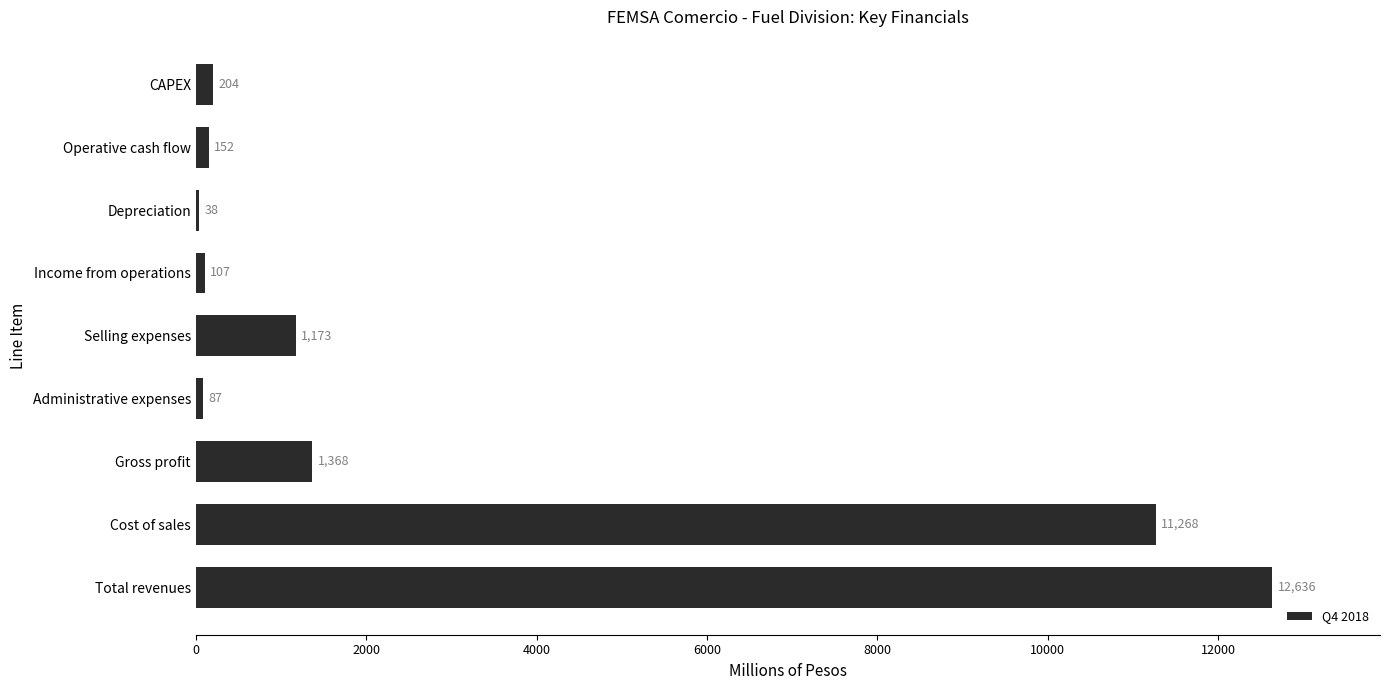

What is the sum of the values at Depreciation and Administrative expenses?

125.0